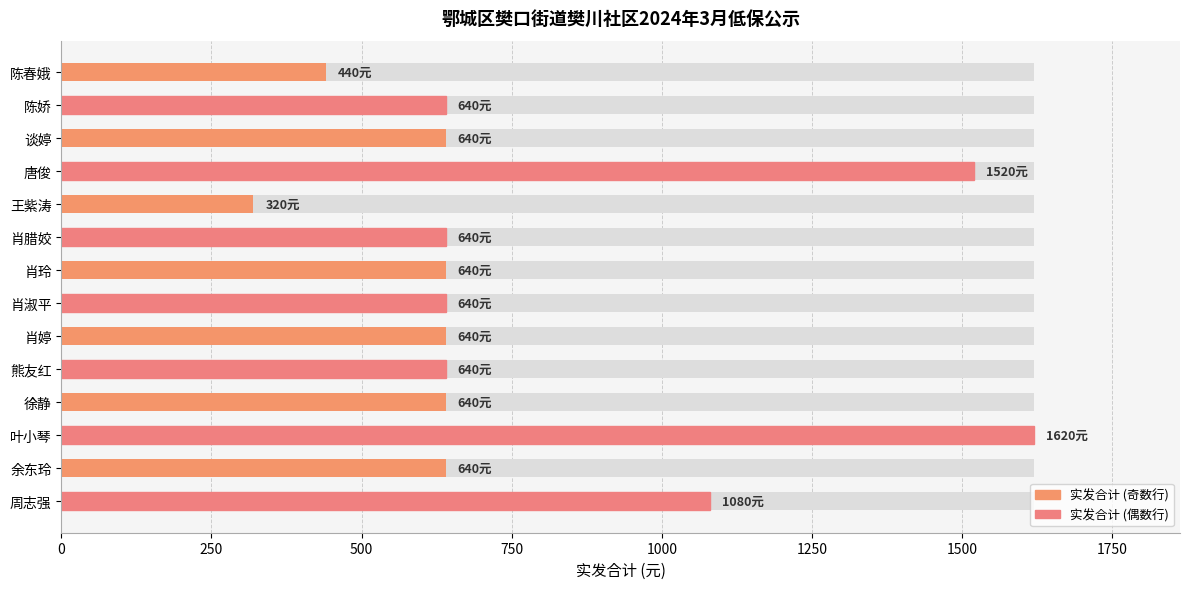

Are the bars grouped side by side (vs. stacked)?

No